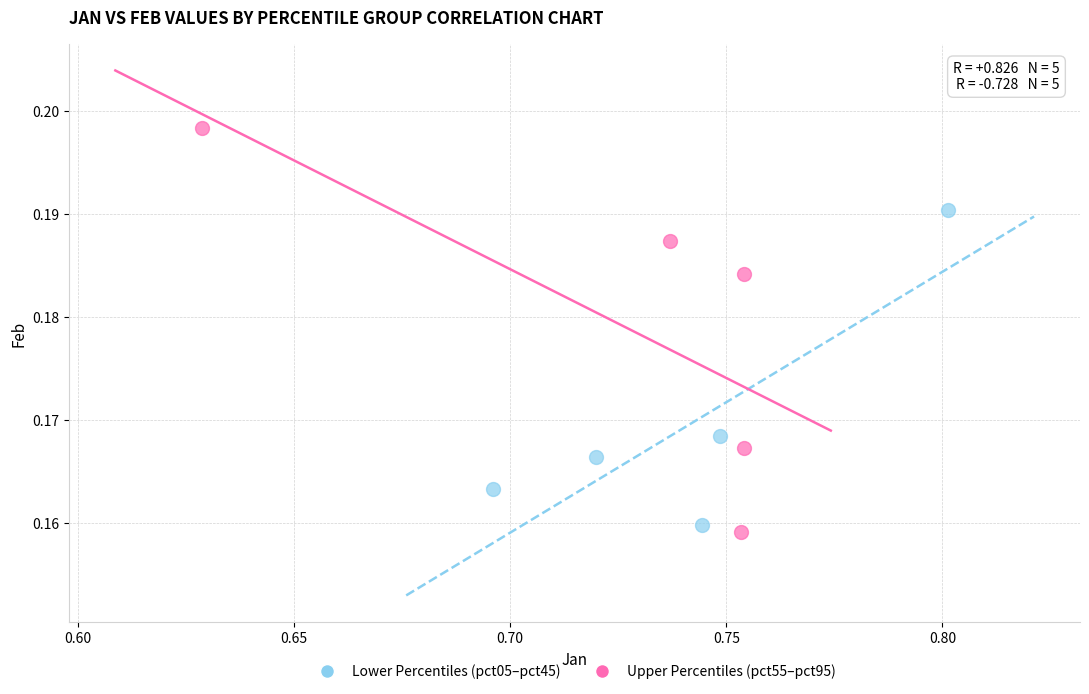

Which series has the widest spread of Y values?

Upper Percentiles (pct55–pct95)